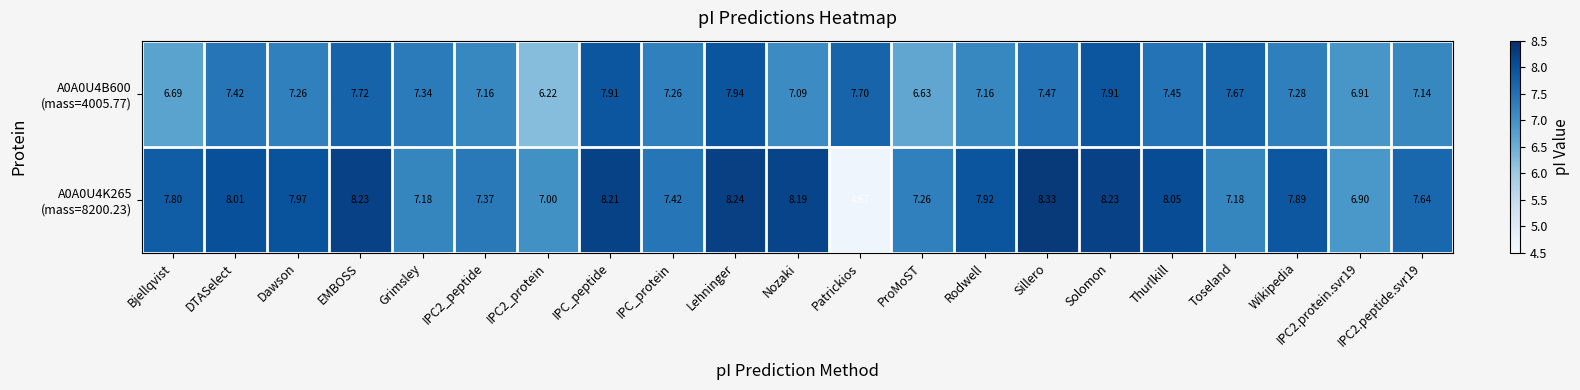

At which category is the sum across all series the highest?

Lehninger